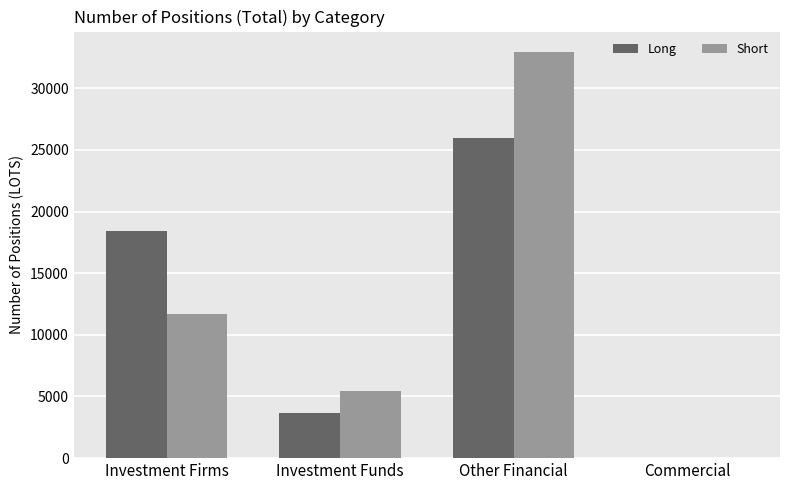

Is it true that Long equals 8314.4 at Investment Firms?

False